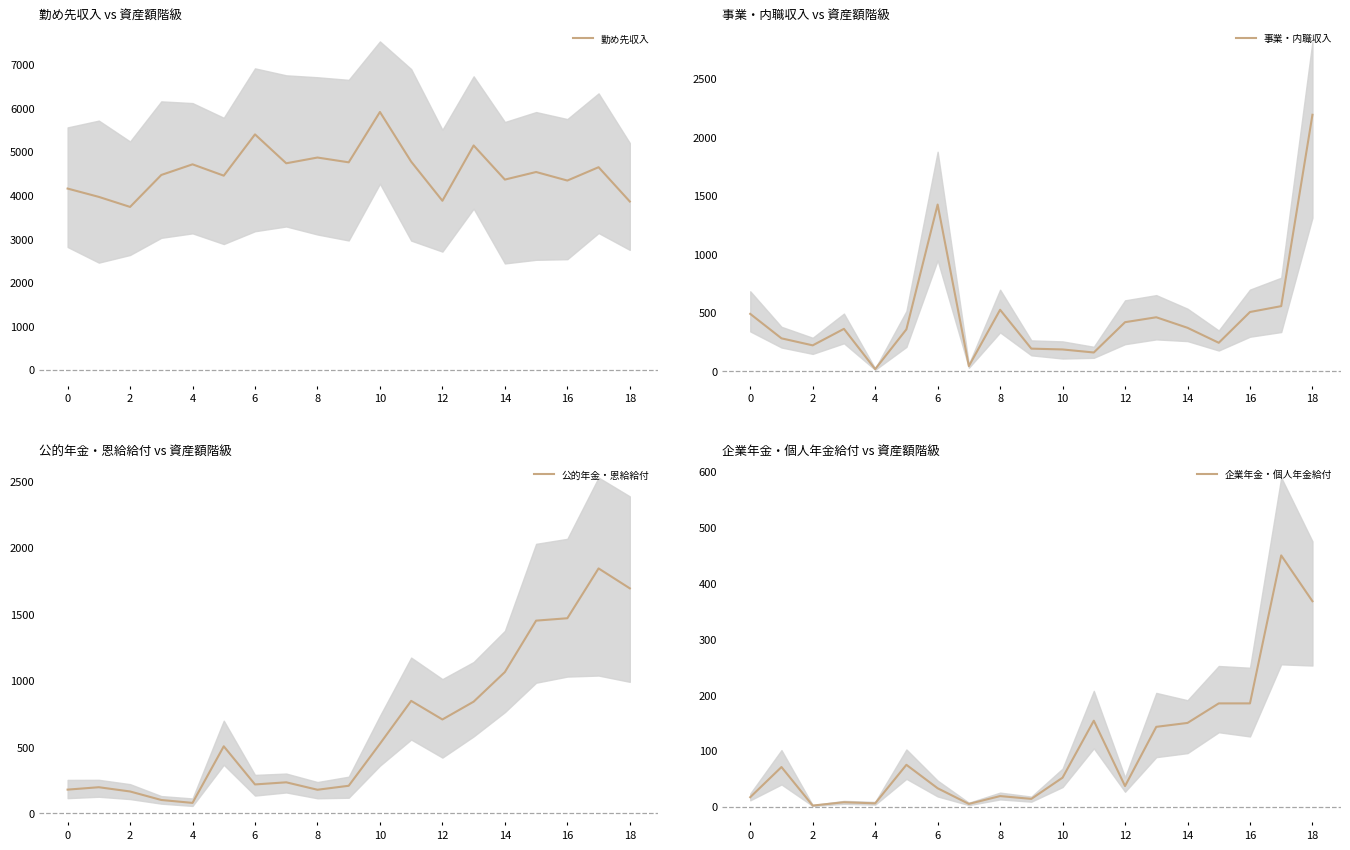

What is the maximum value for 勤め先収入?

5916